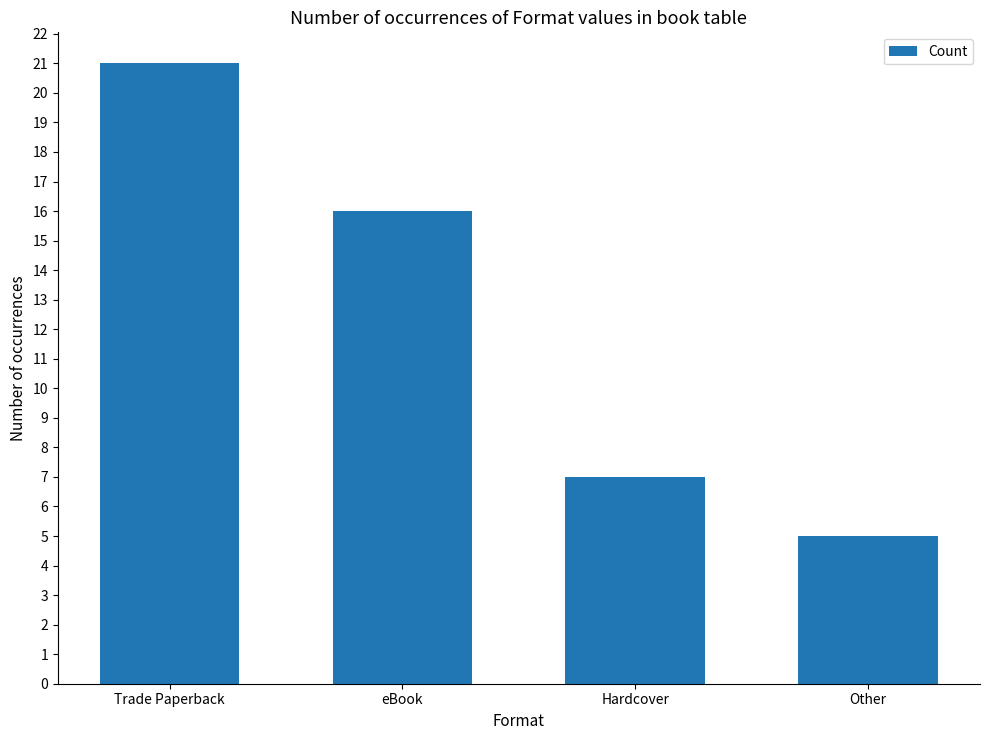

True or false: the data shows 12 at Trade Paperback.

False